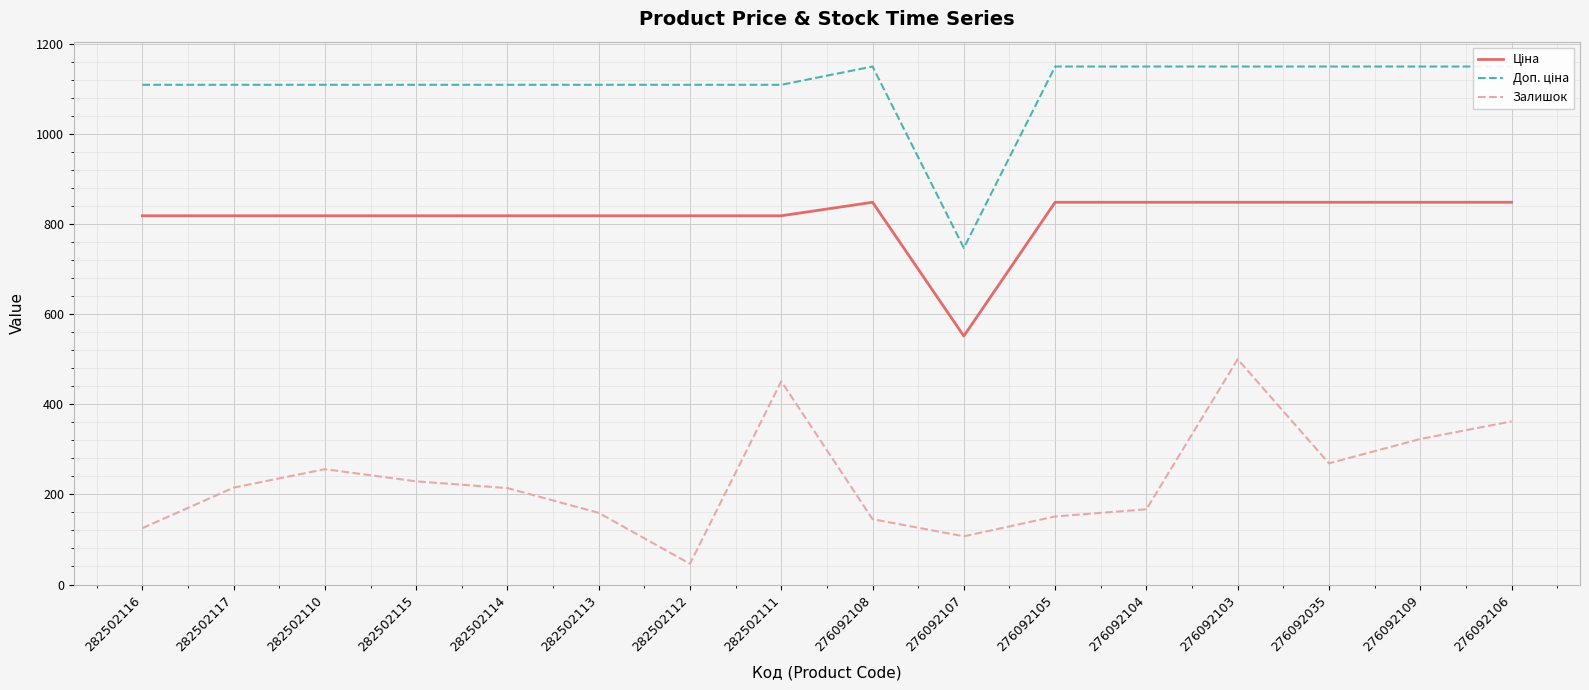

Rank the categories by Ціна value from highest to lowest.

276092108, 276092105, 276092104, 276092103, 276092035, 276092109, 276092106, 282502116, 282502117, 282502110, 282502115, 282502114, 282502113, 282502112, 282502111, 276092107